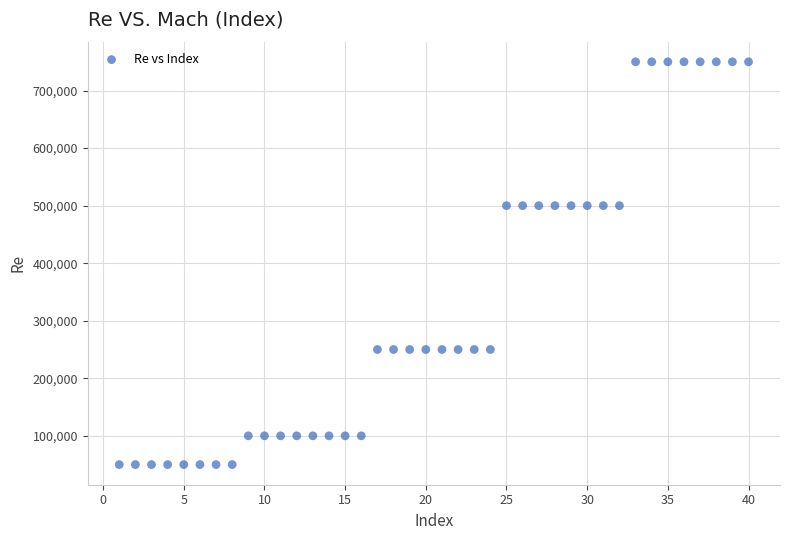

What is the range of Y values (max minus min)?

700000